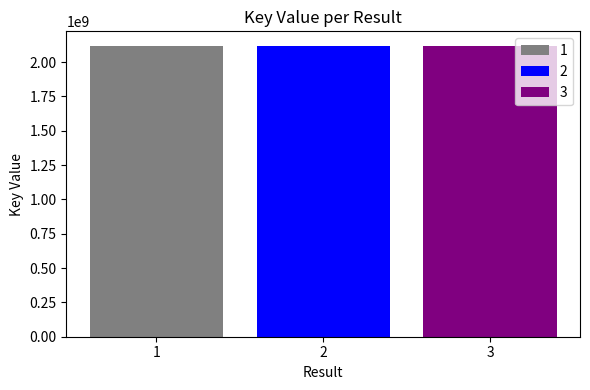

What is the minimum value for 3?

2117878302